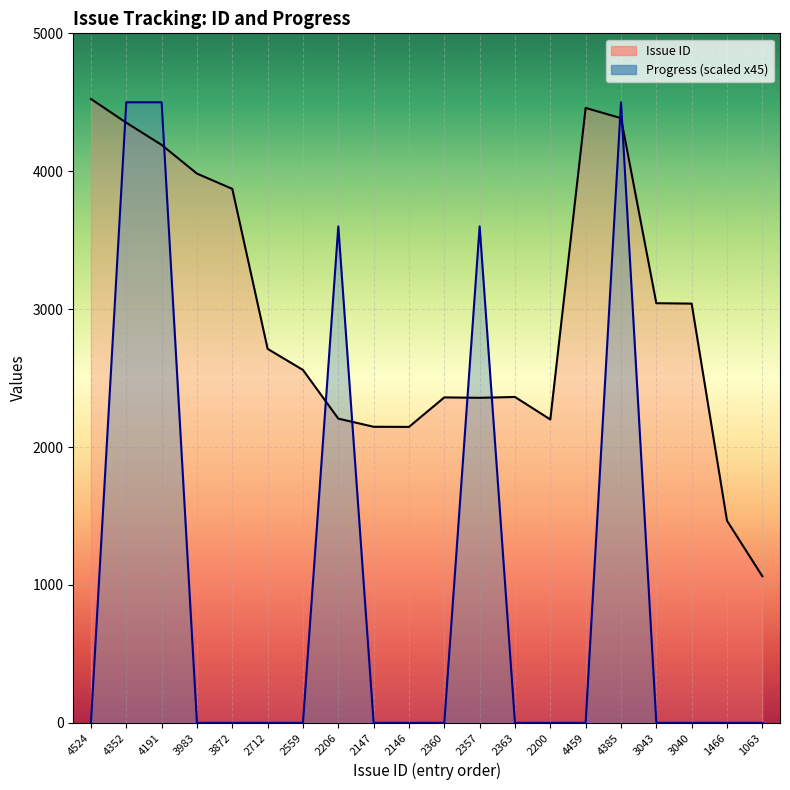

How many data points in Issue ID are above 2712?

9